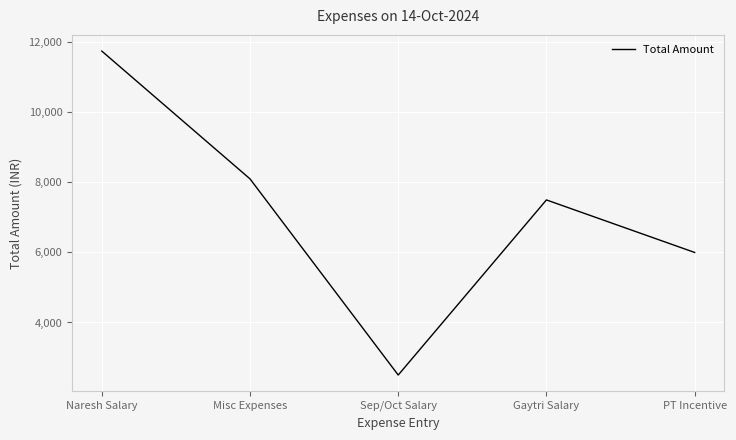

The chart shows a value of 11750 at Naresh Salary. True or false?

True